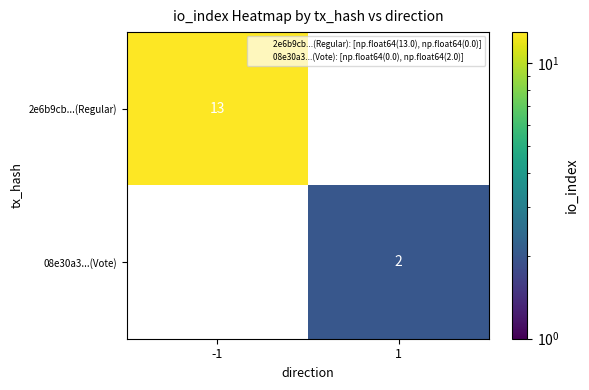

What is the minimum value shown in the chart?

2.0